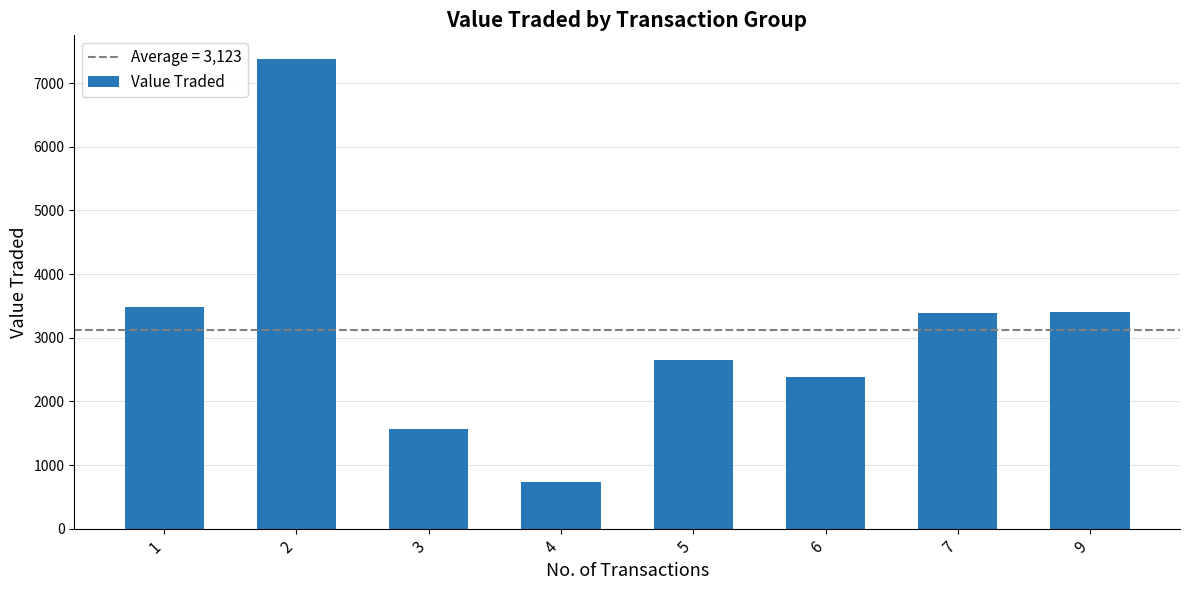

What is the approximate value at 2?

7382